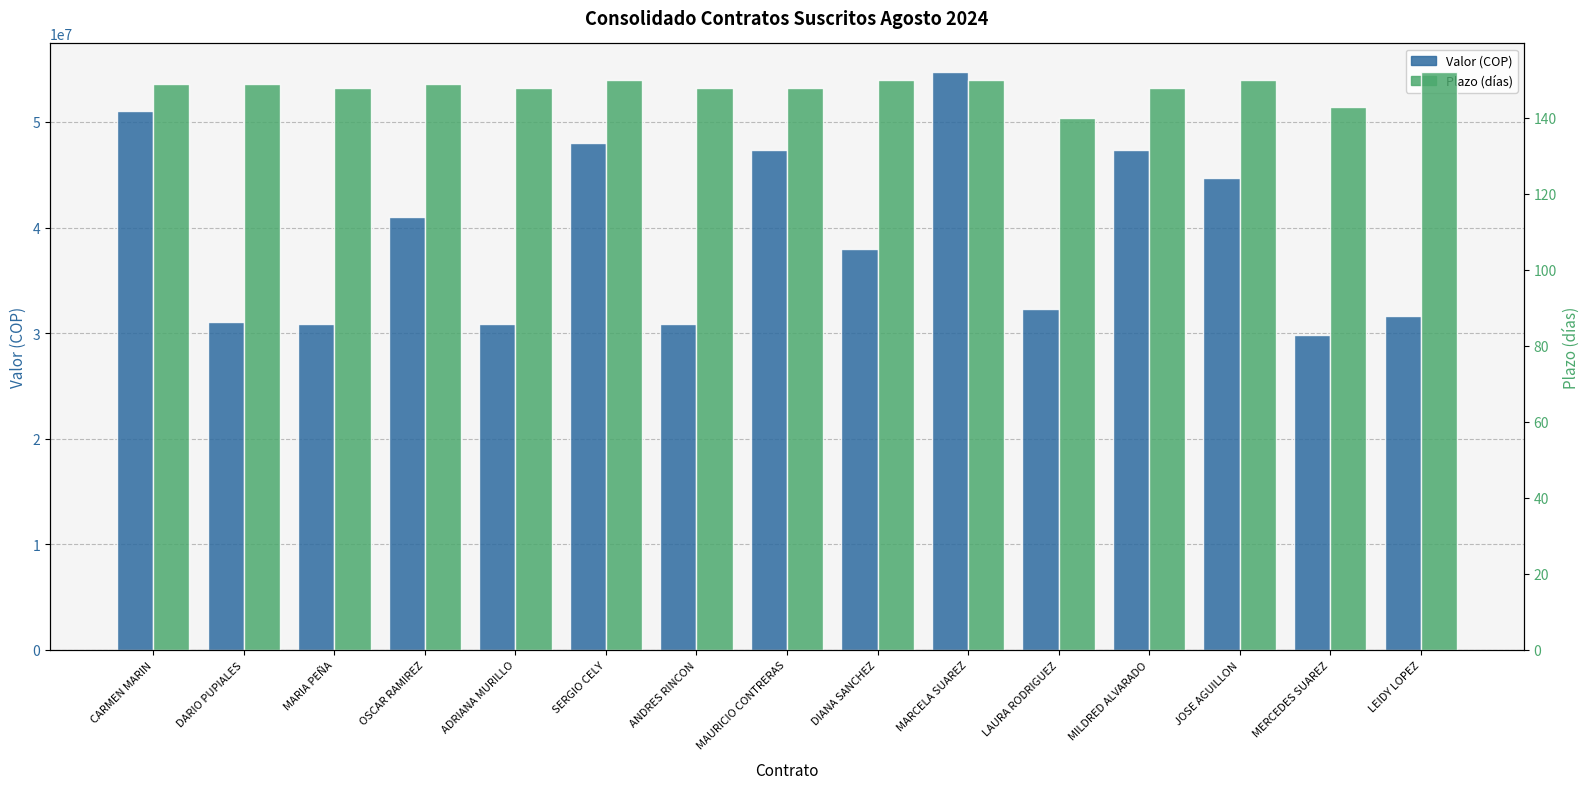

Reading right to left, what are all the values shown in this chart?

Valor (COP): 31666667	29791667	44700000	47360000	32293333	54700000	37950000	47360000	30833333	48000000	30833333	41024667	30833333	31041667	51007667
Plazo (días): 152	143	150	148	140	150	150	148	148	150	148	149	148	149	149